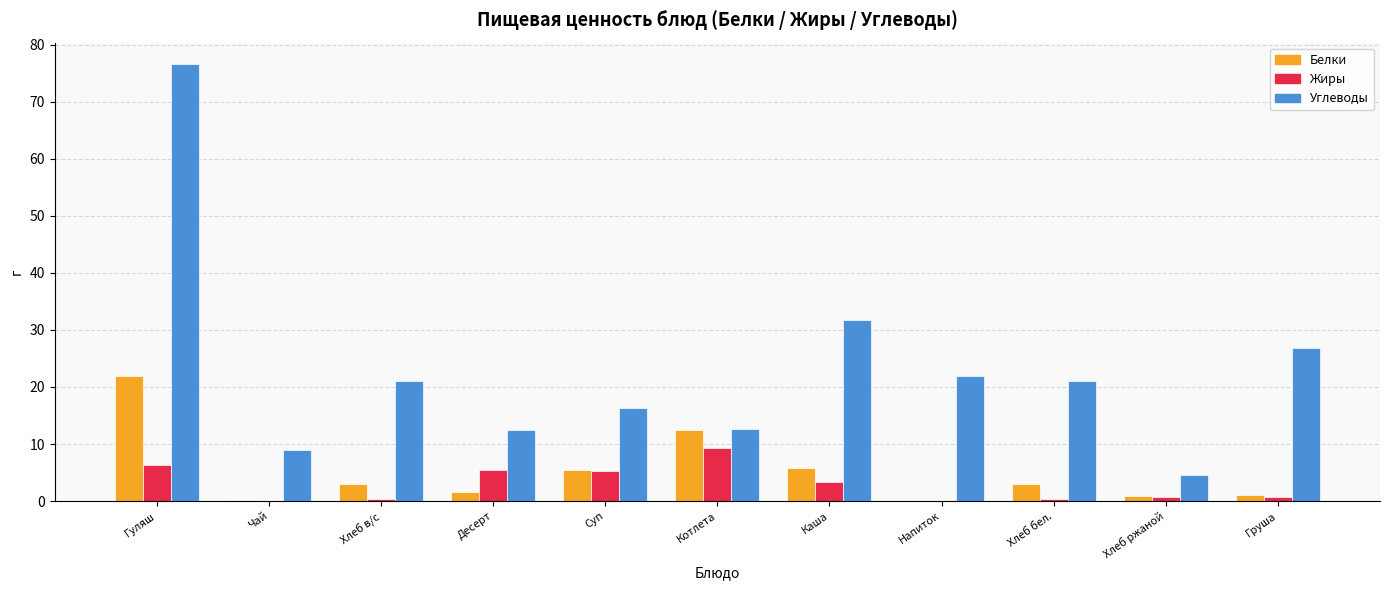

What are all the series names shown in the legend?

Белки, Жиры, Углеводы